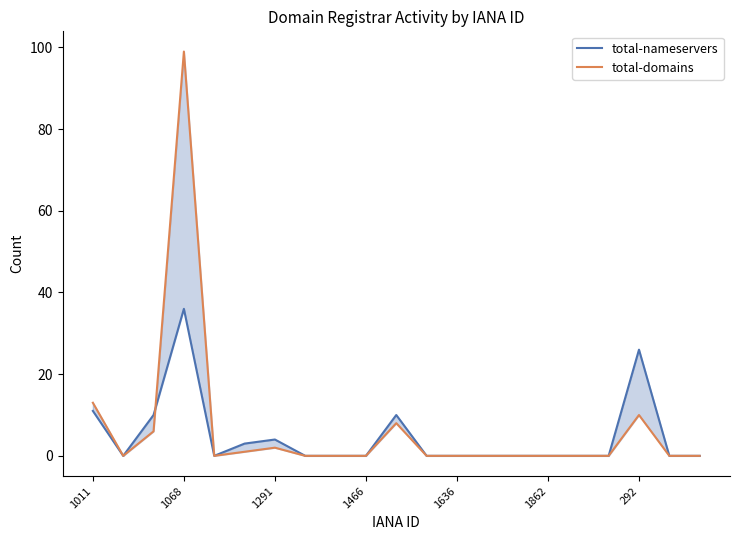

What are all the series names shown in the legend?

total-nameservers, total-domains